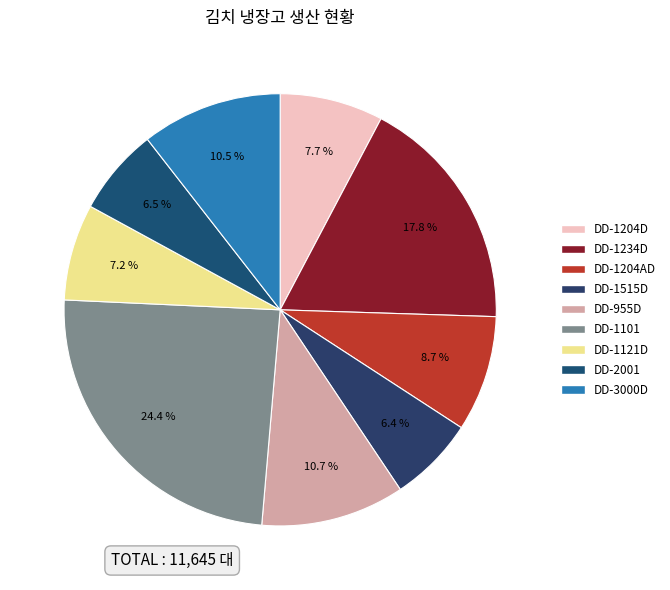

What percentage is NOT represented by DD-1204D?

92.3%